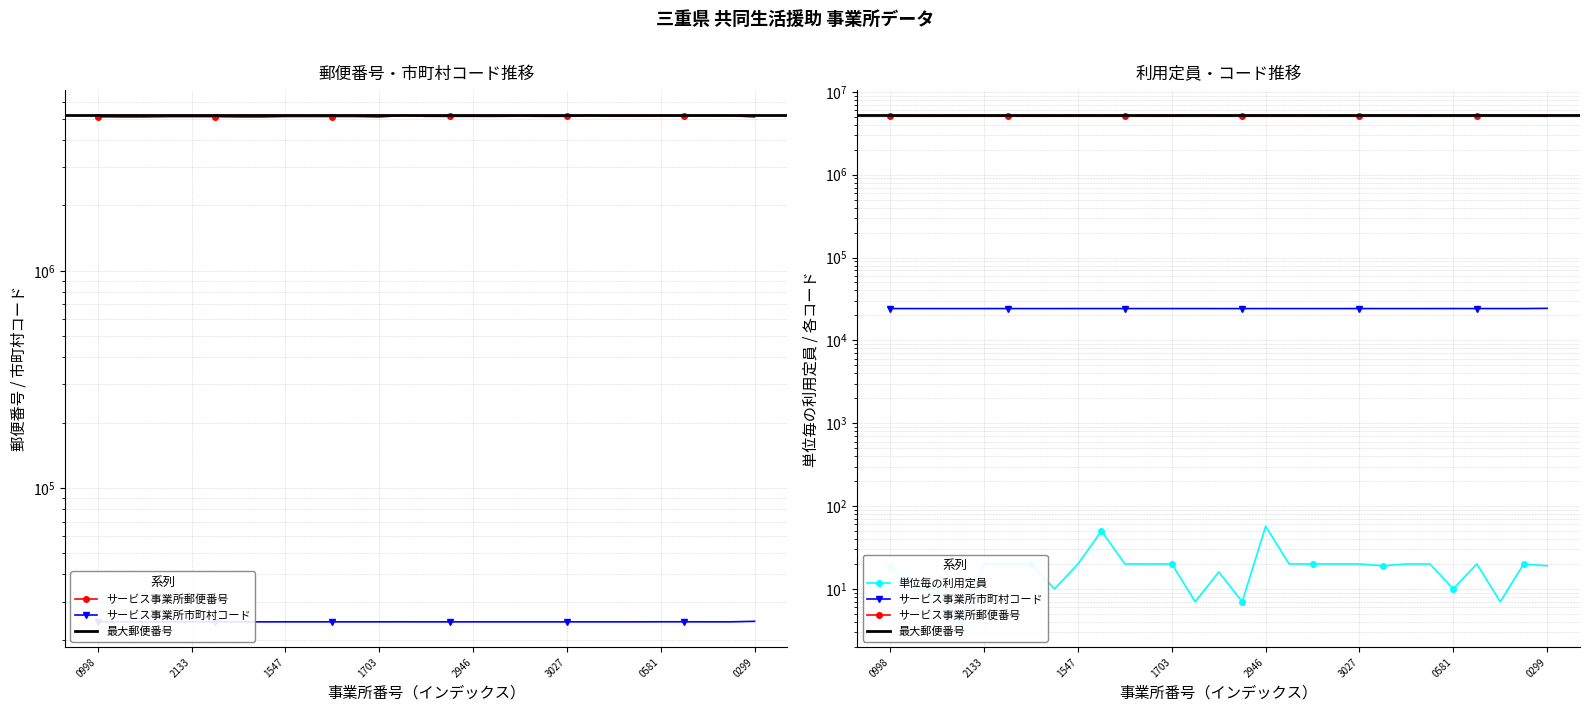

What is the approximate value of サービス事業所郵便番号 at 2421300555, to the nearest 100?

5180500